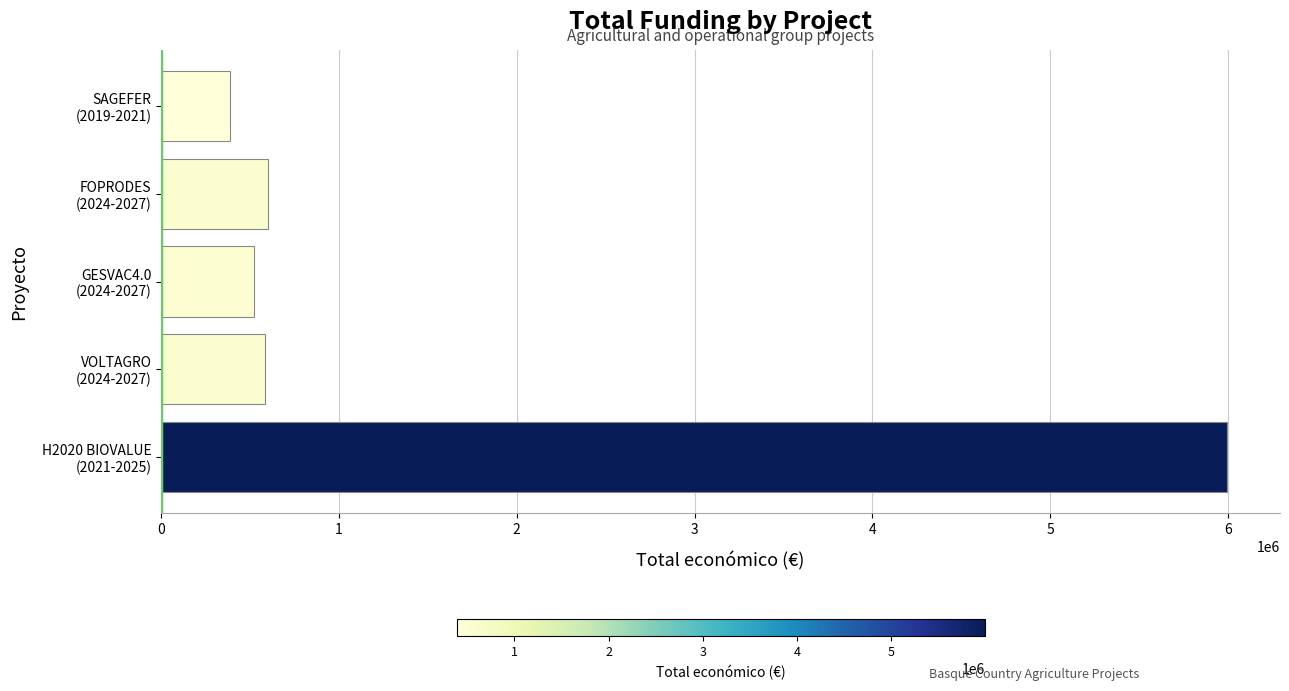

What is the smallest value displayed?

387426